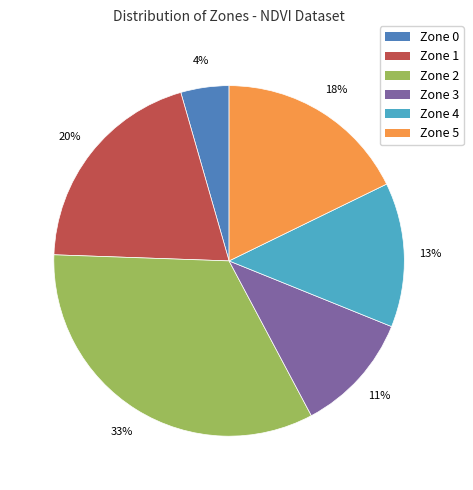

To the nearest percent, what is the difference between the largest and smallest slice percentages?

29%